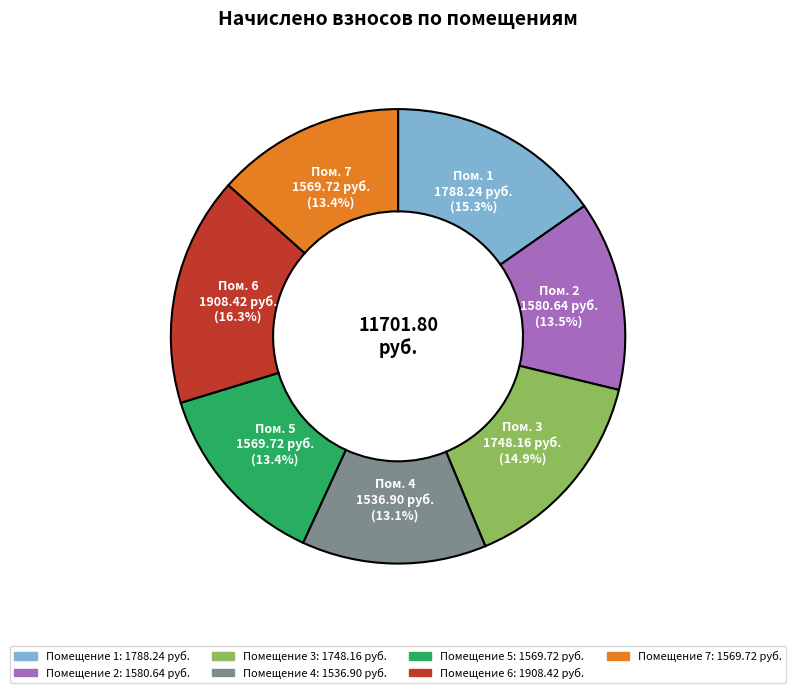

Is there a majority slice in this chart?

No